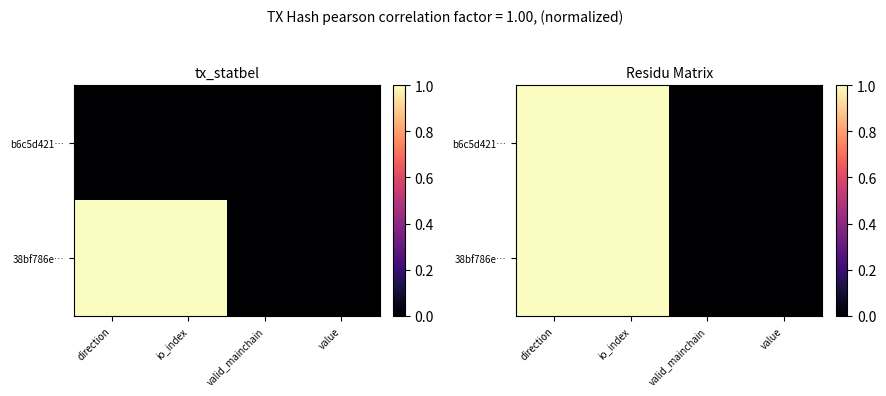

What is the difference between the 38bf786e… values at value and direction?

1